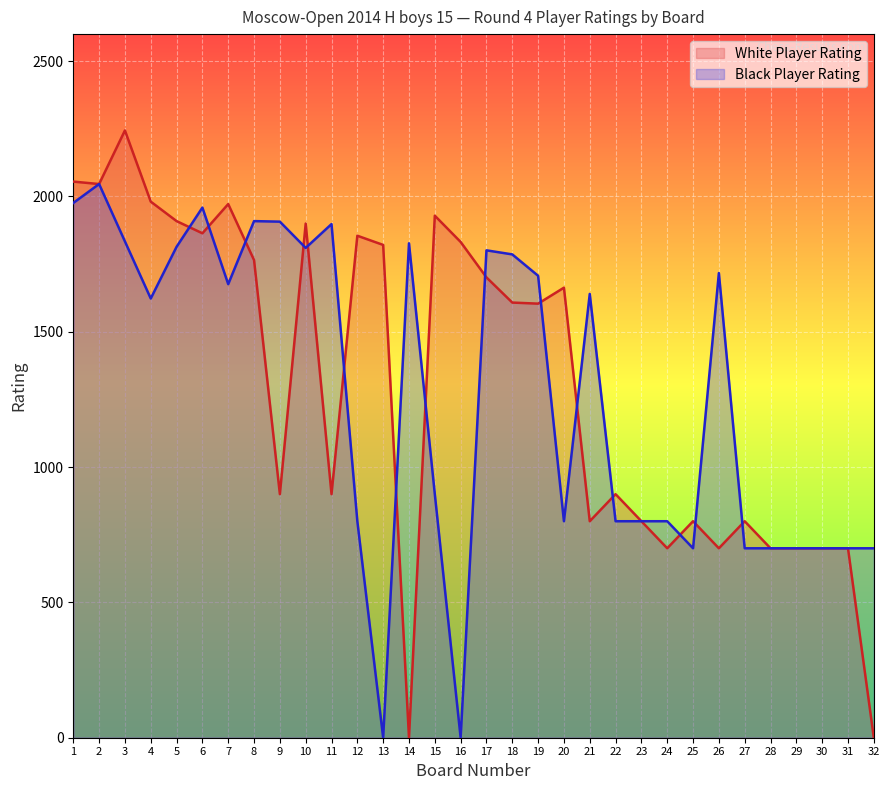

Where does the Black Player Rating series first go above 1640?

1